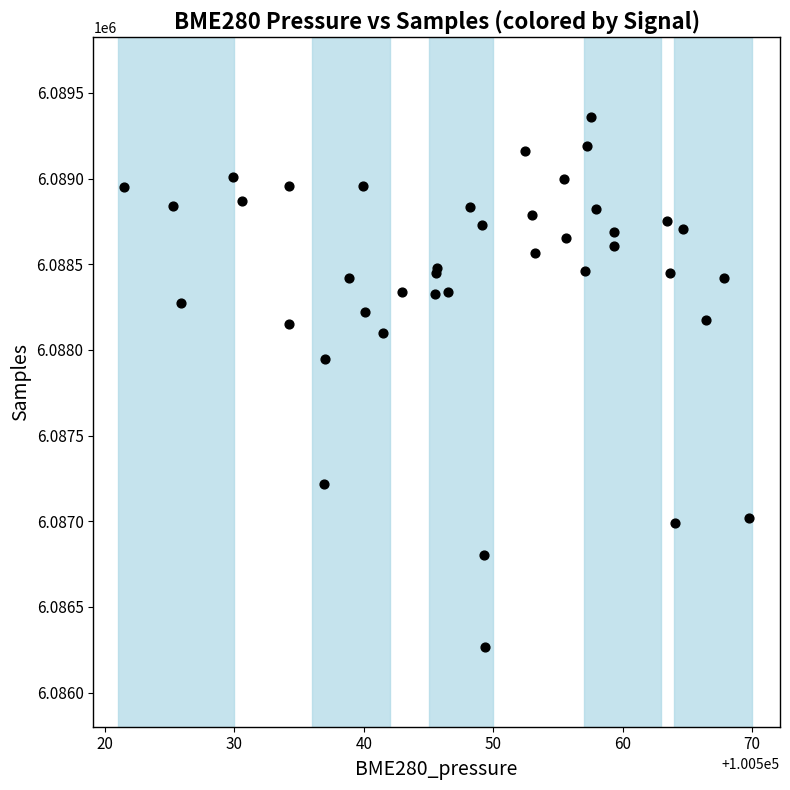

What Y value in the scatter plot is closest to 6087813?

6087947